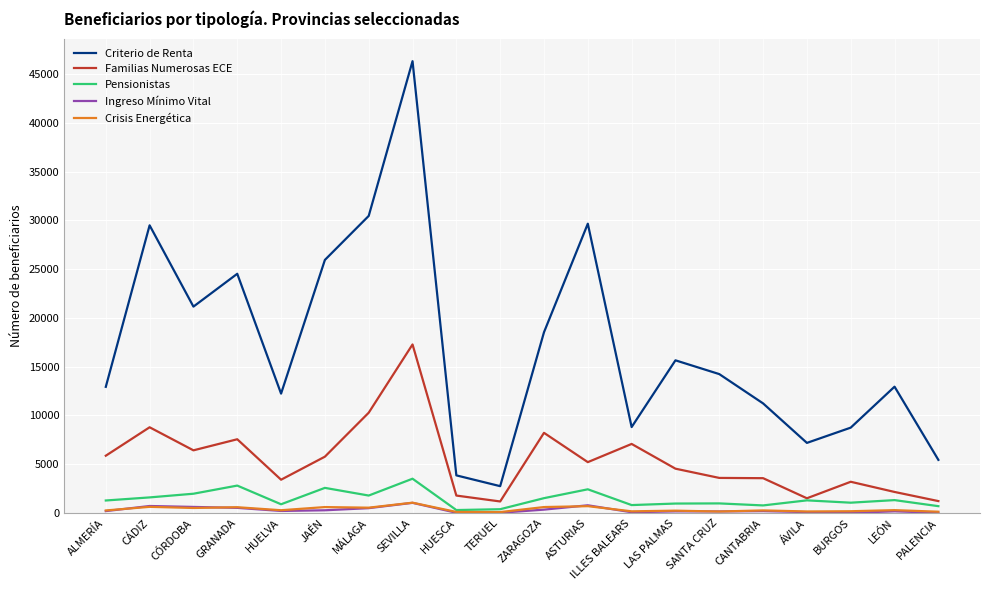

What position from the right is LEÓN?

2